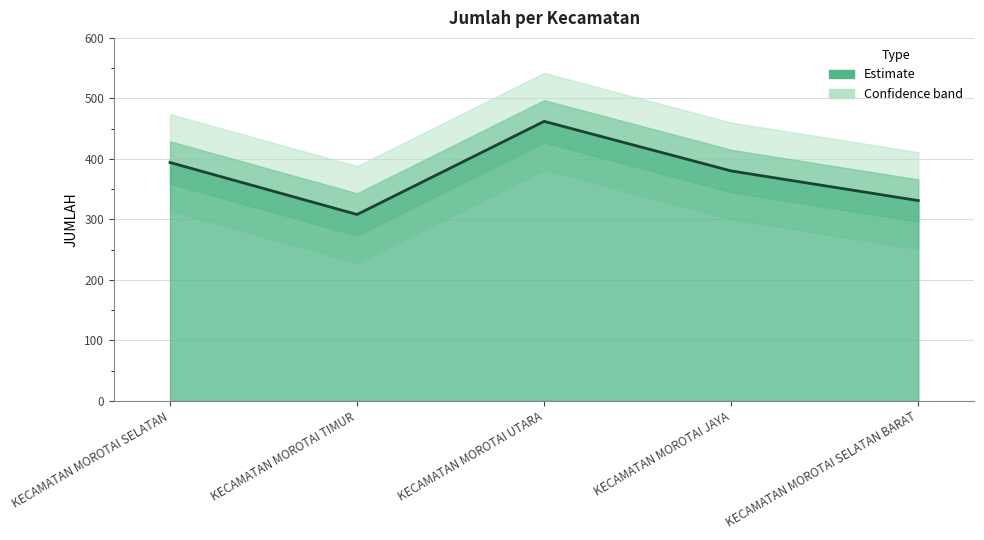

At which category does the chart reach its minimum across all series?

KECAMATAN MOROTAI TIMUR